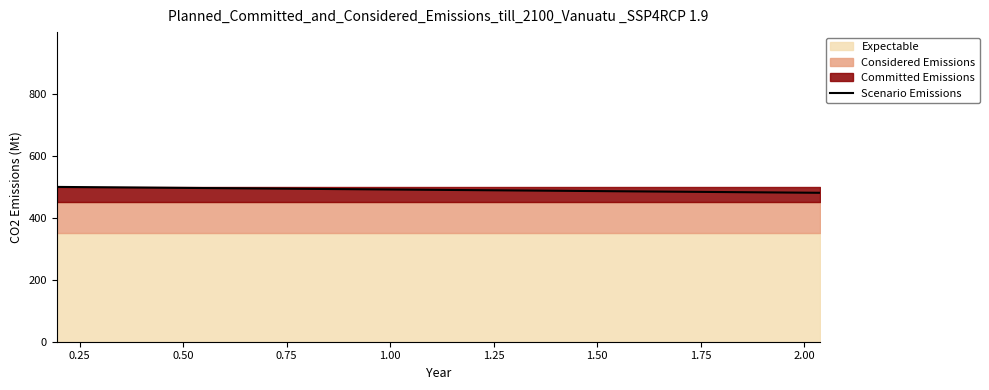

What is the sum of all values?

9800.2